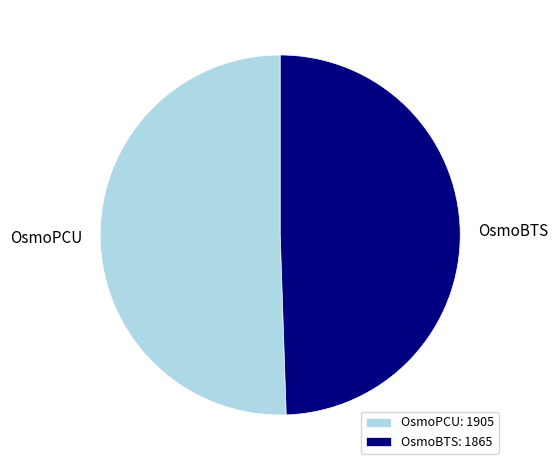

Between OsmoPCU and OsmoBTS, which is larger?

OsmoPCU